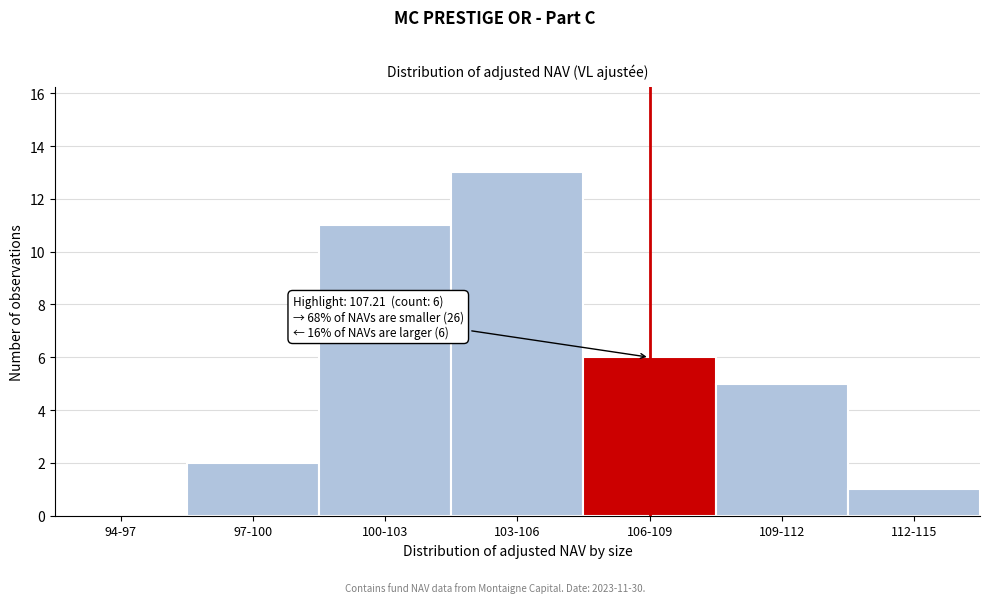

Reading right to left, transcribe all the data shown in this chart.

112-115=1	109-112=5	106-109=6	103-106=13	100-103=11	97-100=2	94-97=0